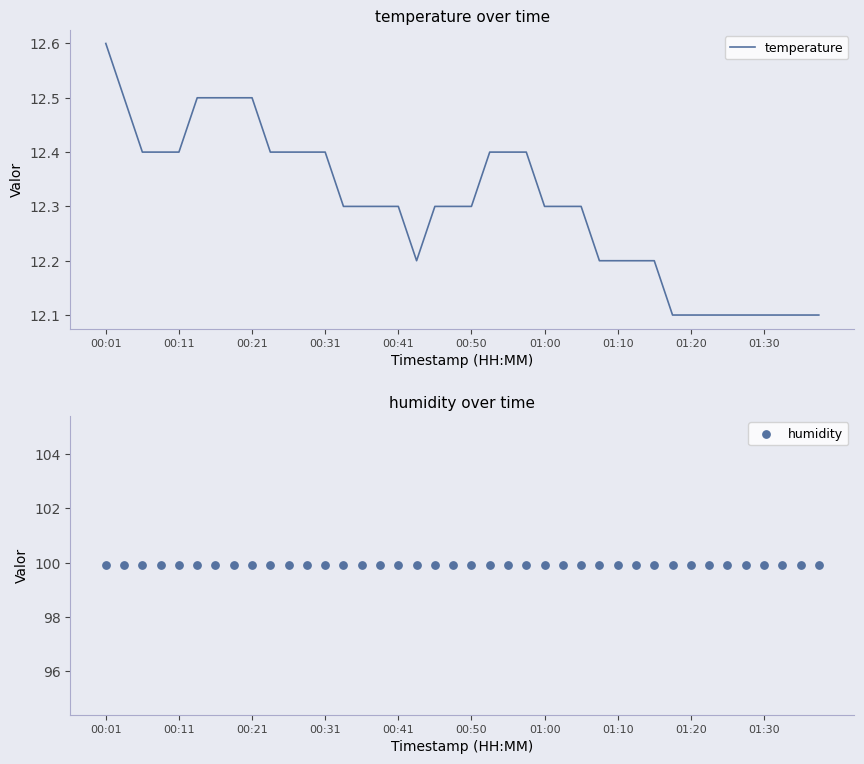

What is the maximum value for temperature?

12.6